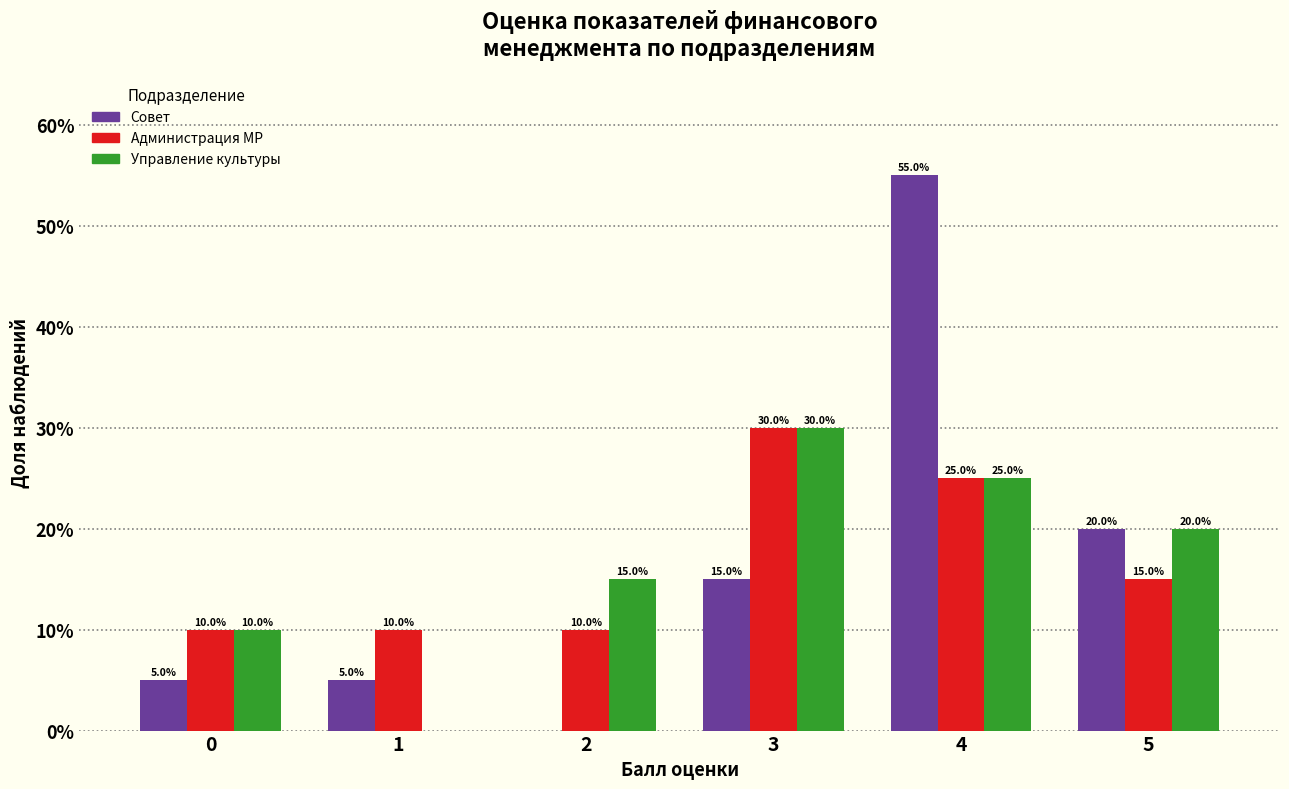

In the Администрация МР series, which range on the x-axis has the tallest bar?

2.5 to 3.5